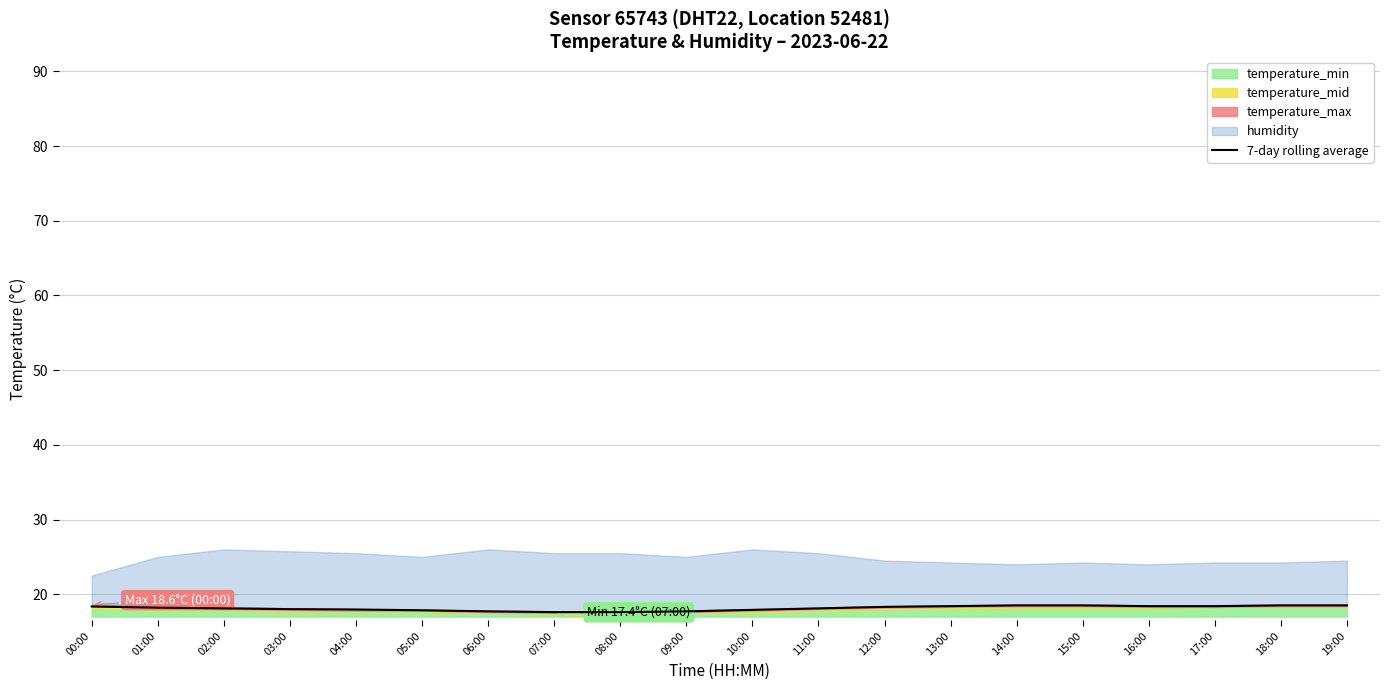

What position from the left is 03:00?

4